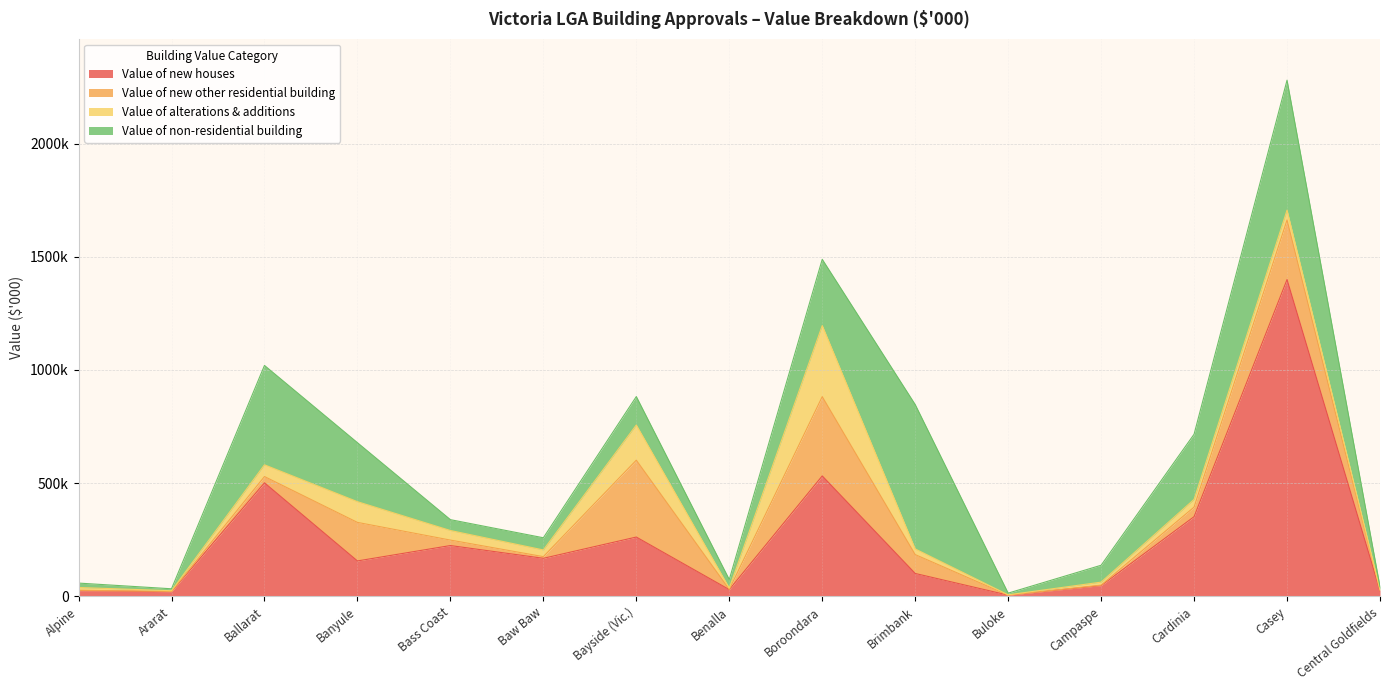

What is the difference between the Value of non-residential building values at Cardinia and Bayside (Vic.)?

162202.5